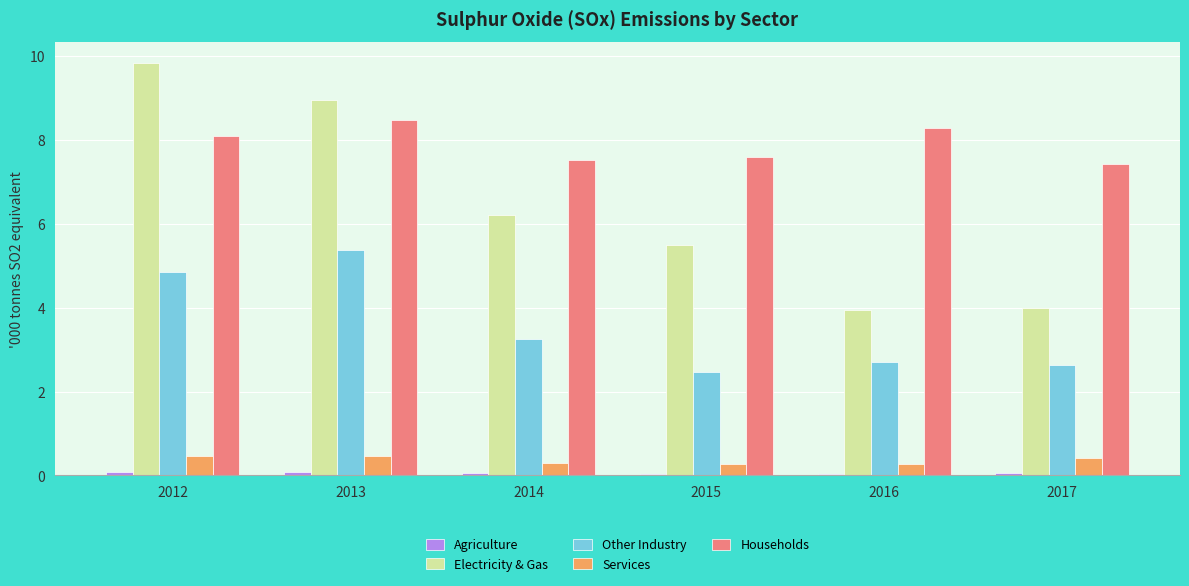

At which label does Other Industry first exceed 3?

2012